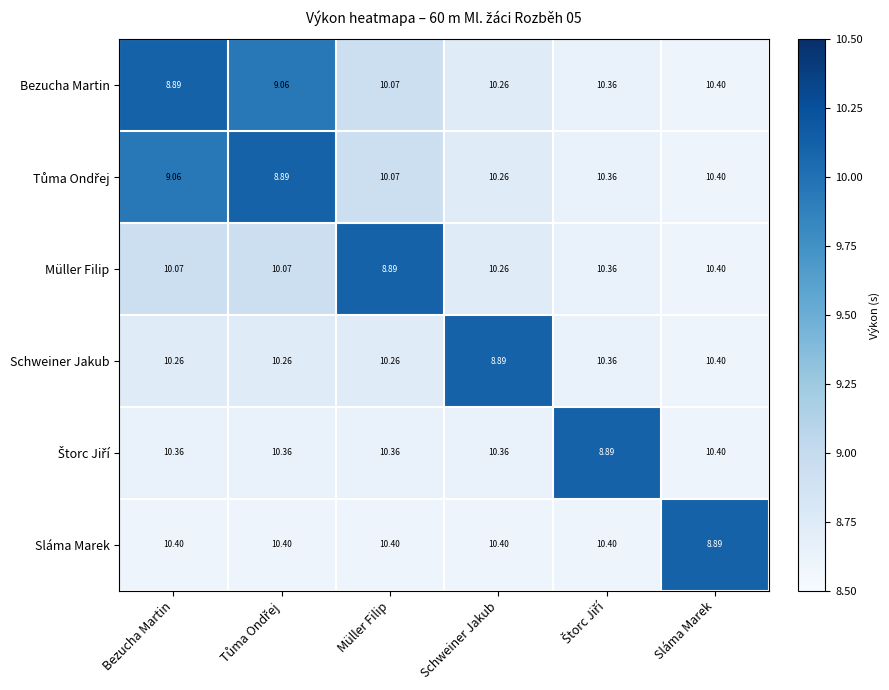

At which category is the sum across all series the highest?

Sláma Marek